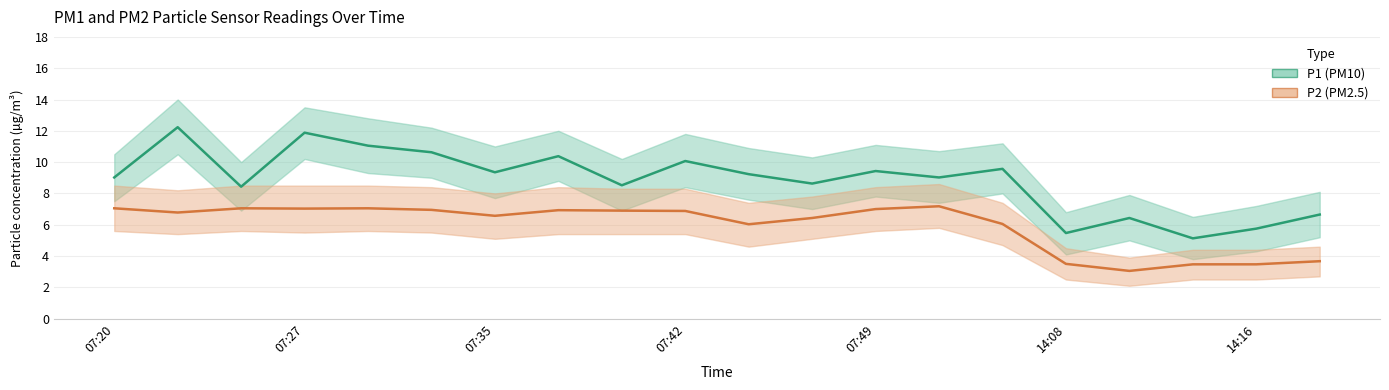

What is the maximum value shown in the chart?

12.2